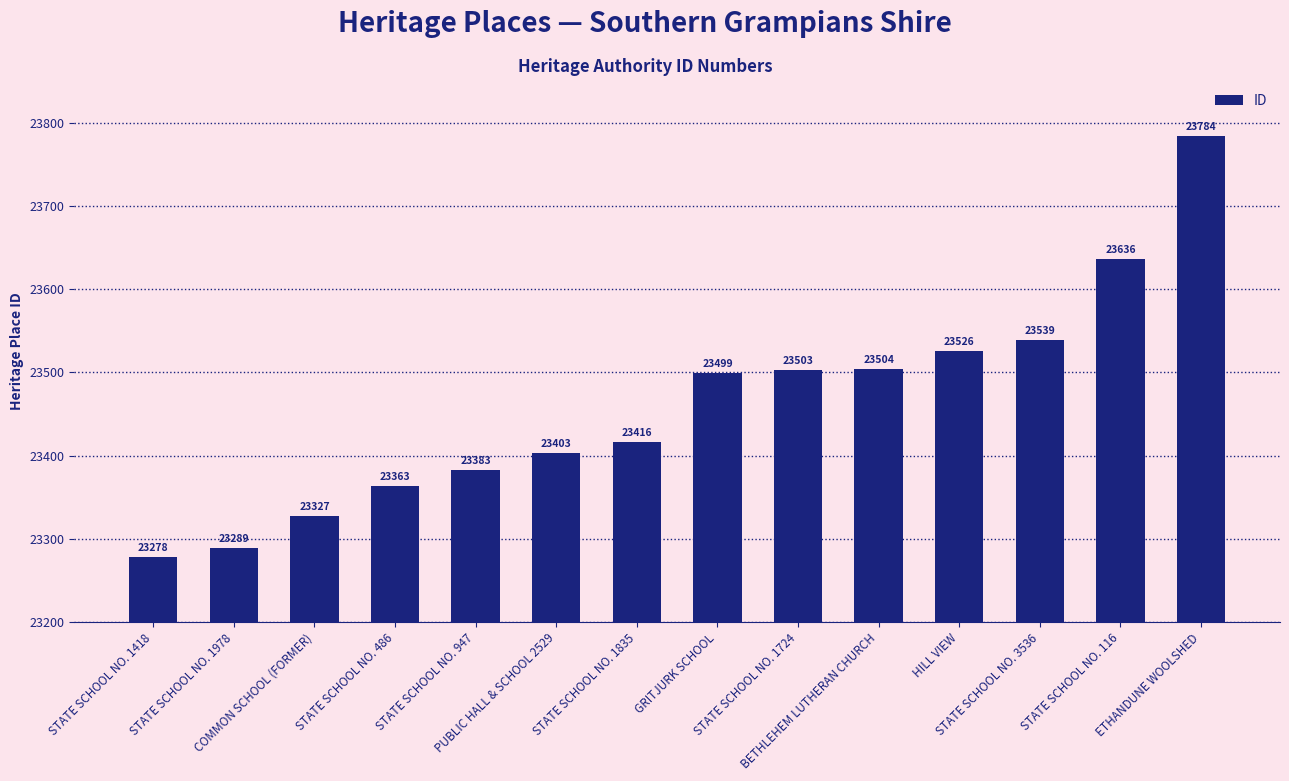

Is it true that the value at STATE SCHOOL NO. 1978 is 34263?

False